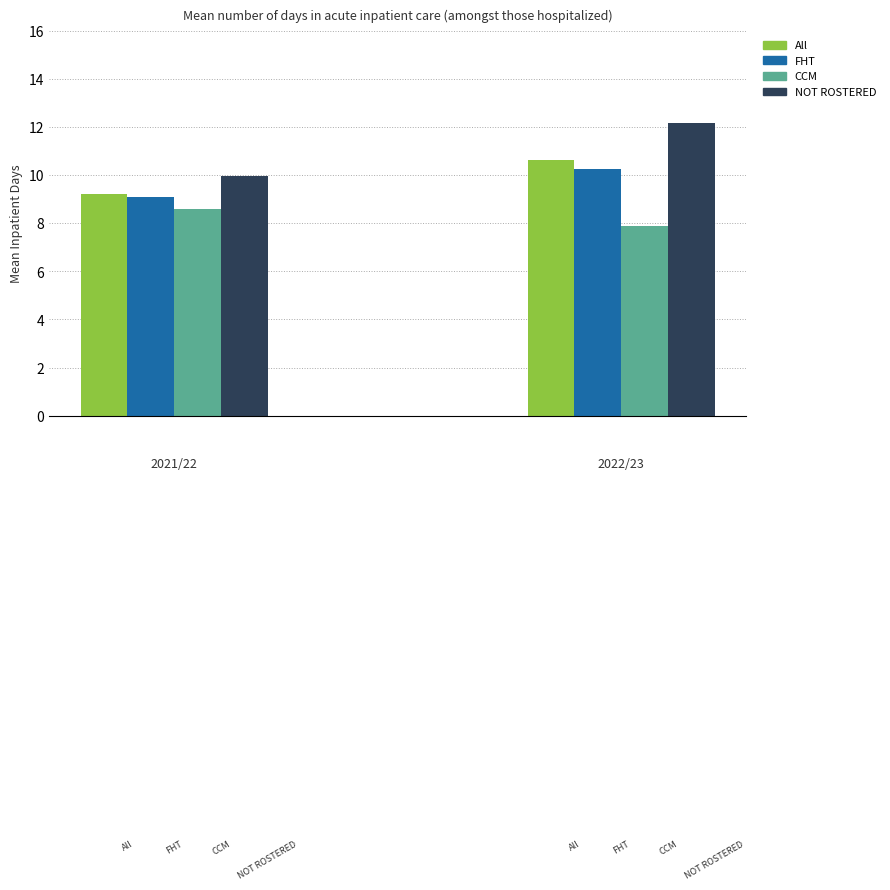

What is the label of the 2nd bar from the right?

2021/22